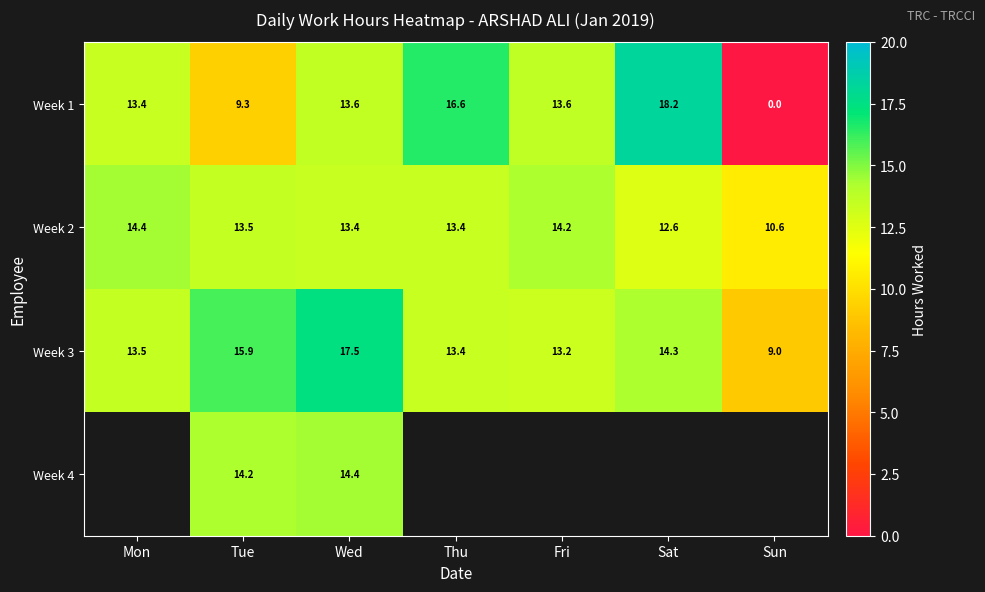

What is the difference between the Week 1 values at Fri and Sun?

13.6